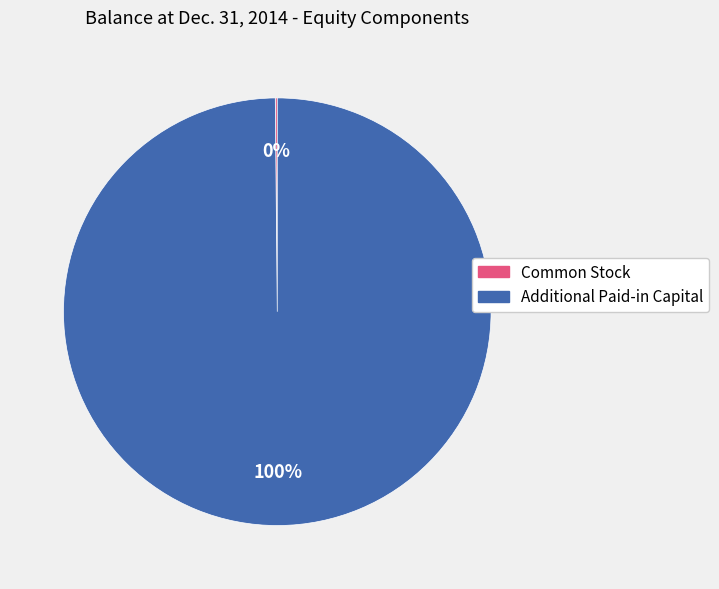

Which category has the biggest portion of the pie?

Additional Paid-in Capital